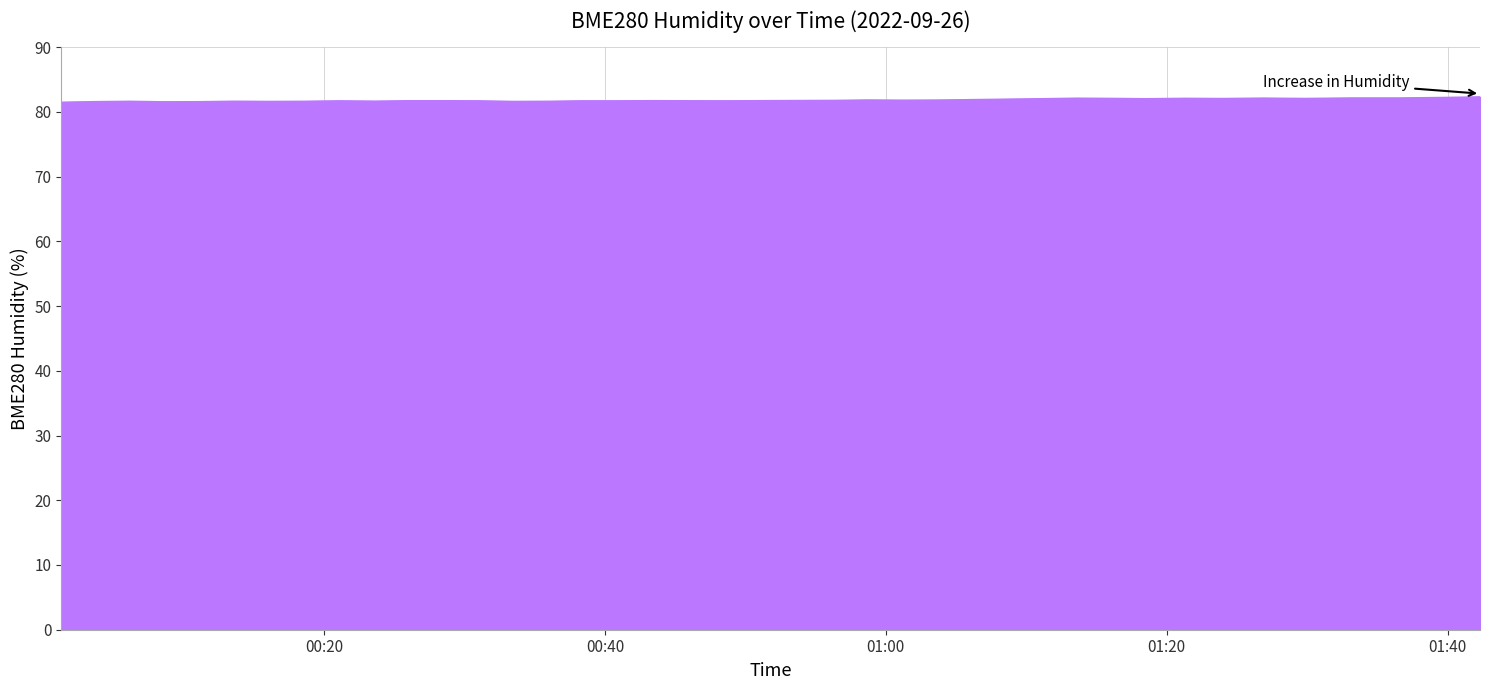

What is the minimum value shown in the chart?

81.5